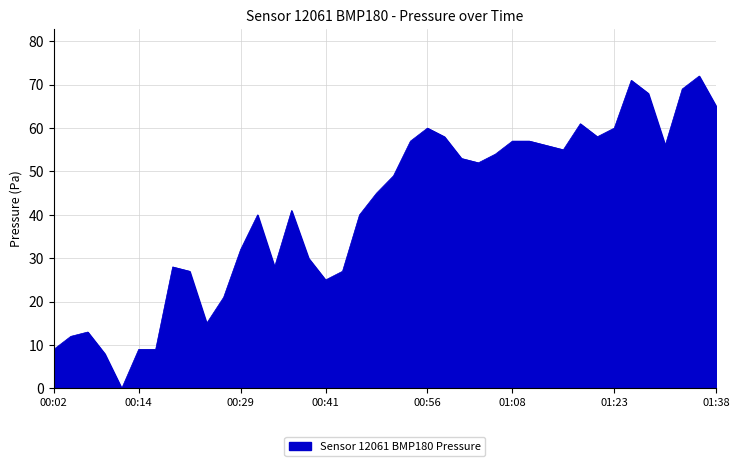

Does the chart display data point markers on the line(s)?

No